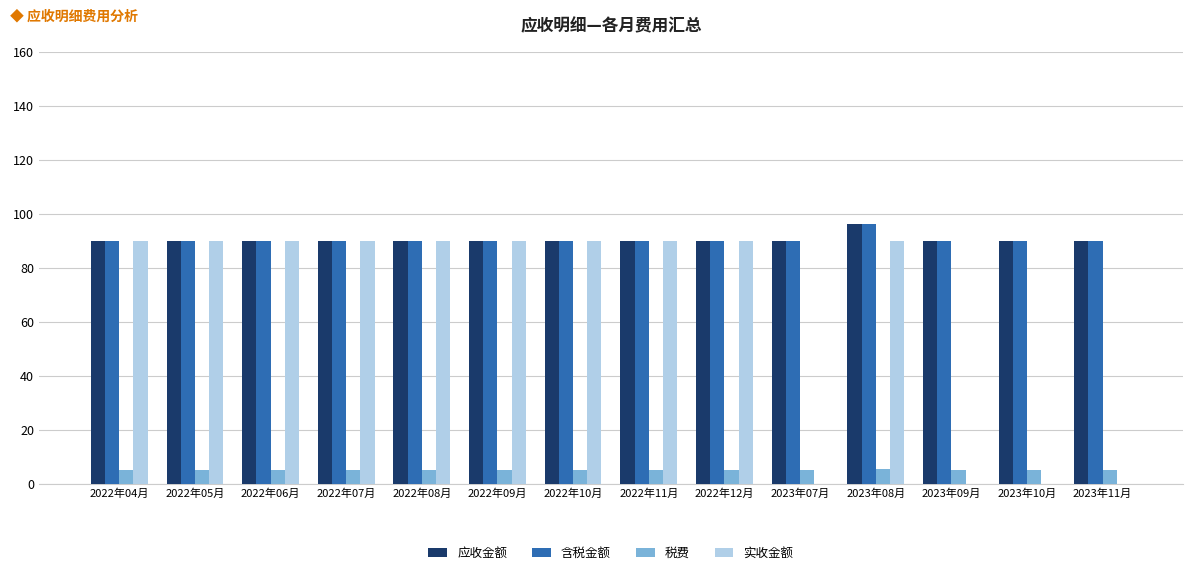

Are the bars horizontal?

No